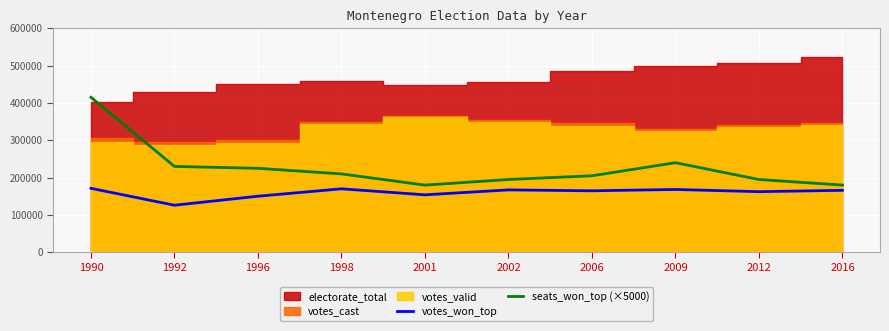

What is the value of the seats_won_top (×5000) point at the 6th from the left?

195000